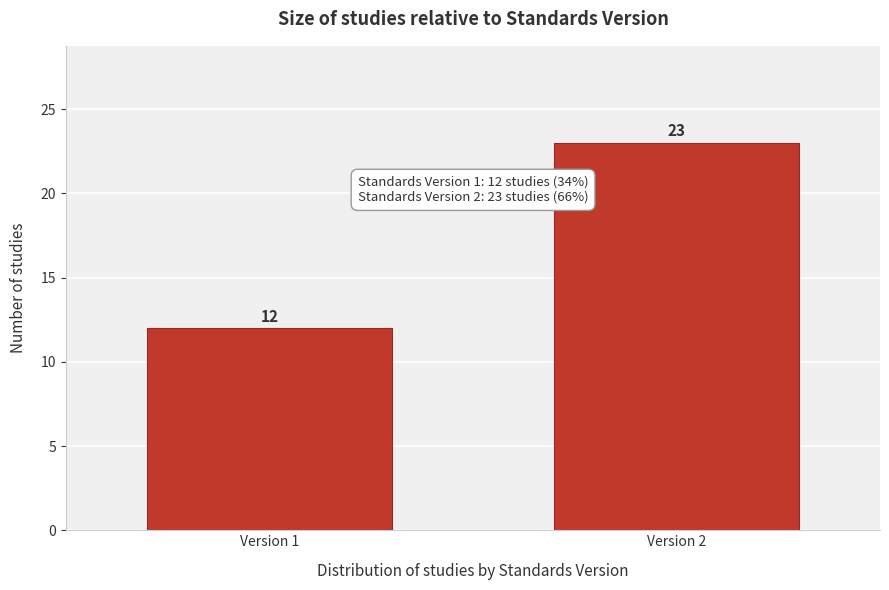

Reading right to left, extract all data points from this chart.

23	12